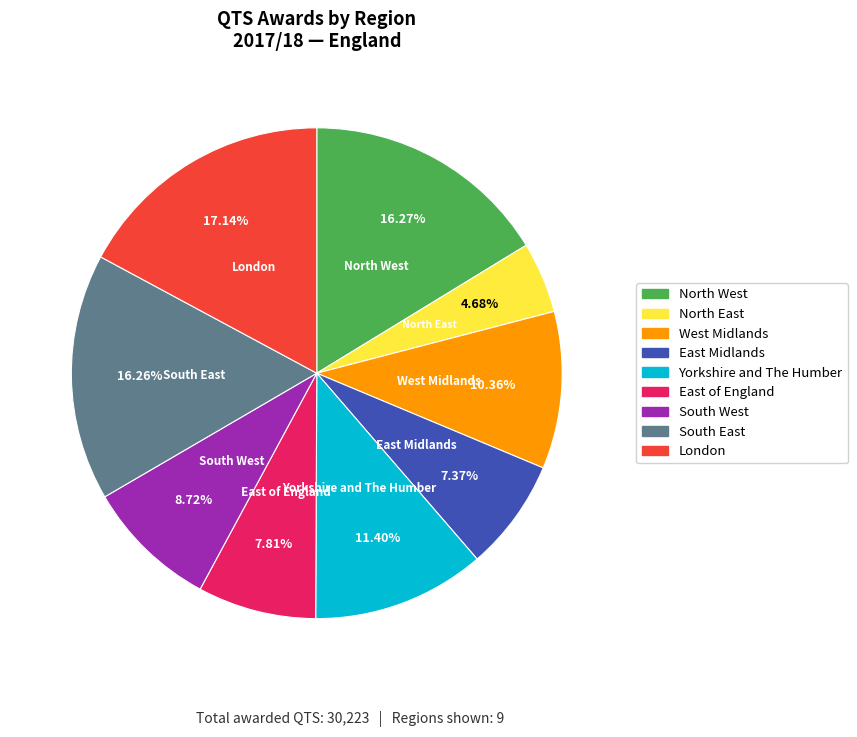

To the nearest percent, what is the average slice percentage?

11%